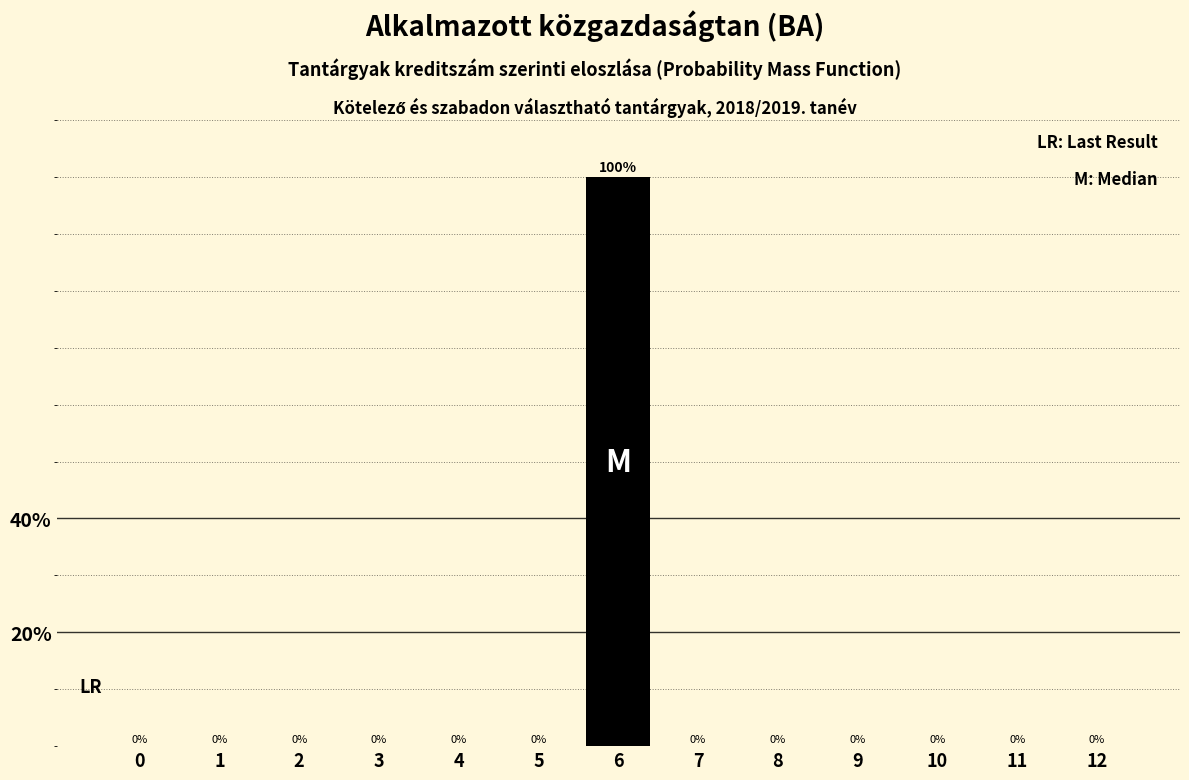

Reading left to right, list all the values displayed in this chart.

0=0	1=0	2=0	3=0	4=0	5=0	6=100	7=0	8=0	9=0	10=0	11=0	12=0